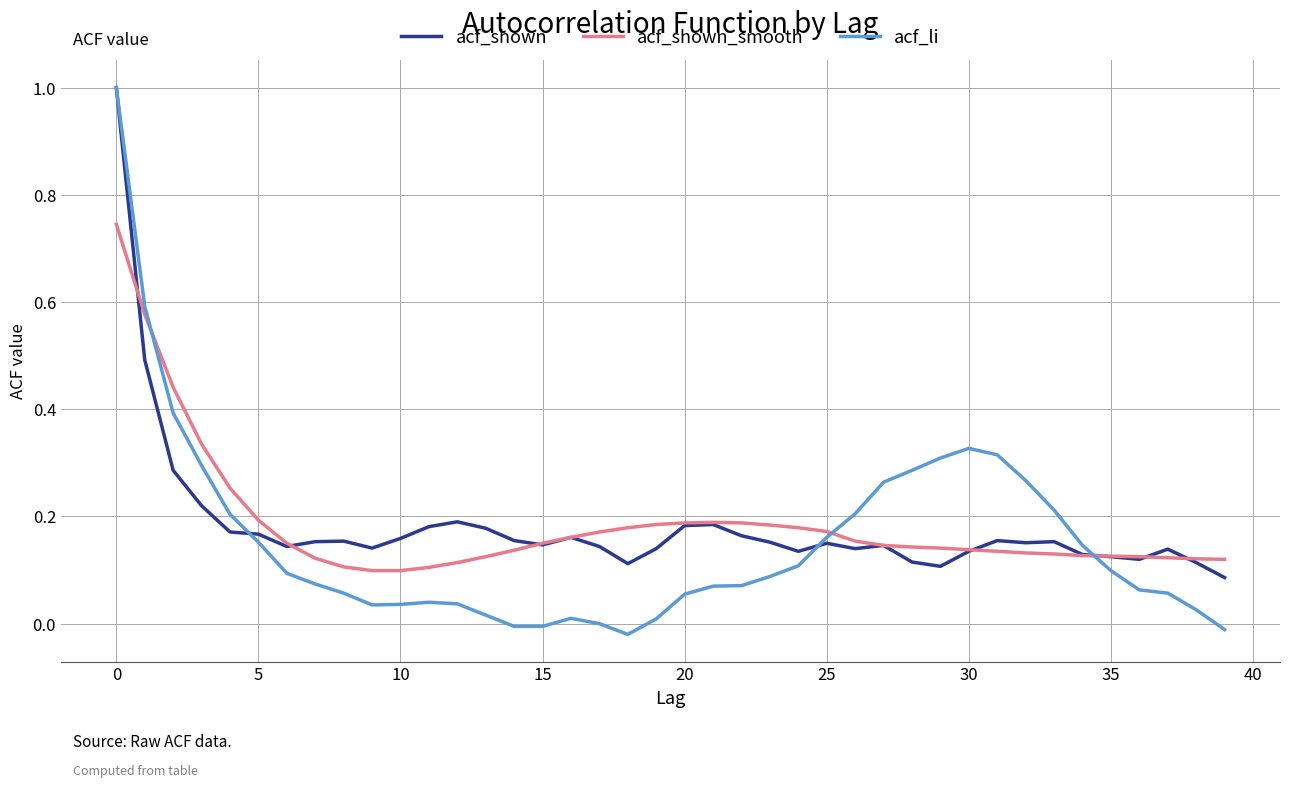

What is the maximum value shown in the chart?

1.0